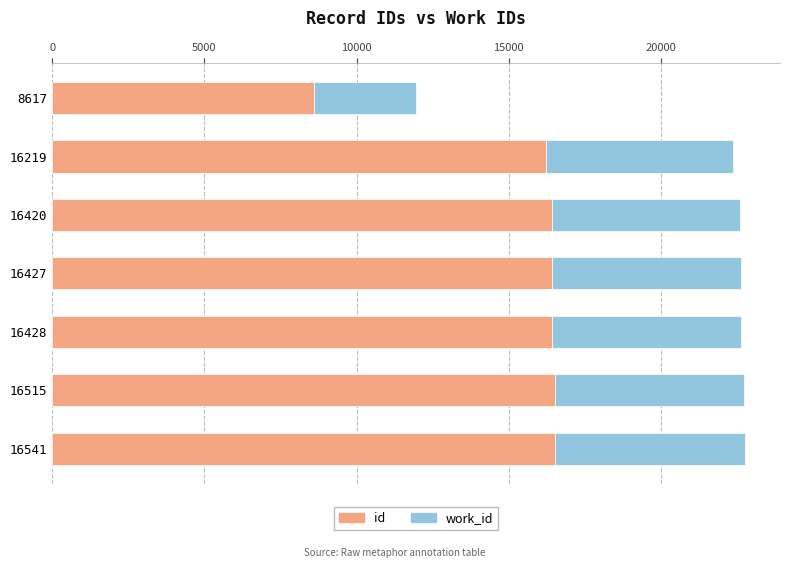

The value of id at 16427 is 16427. True or false?

True